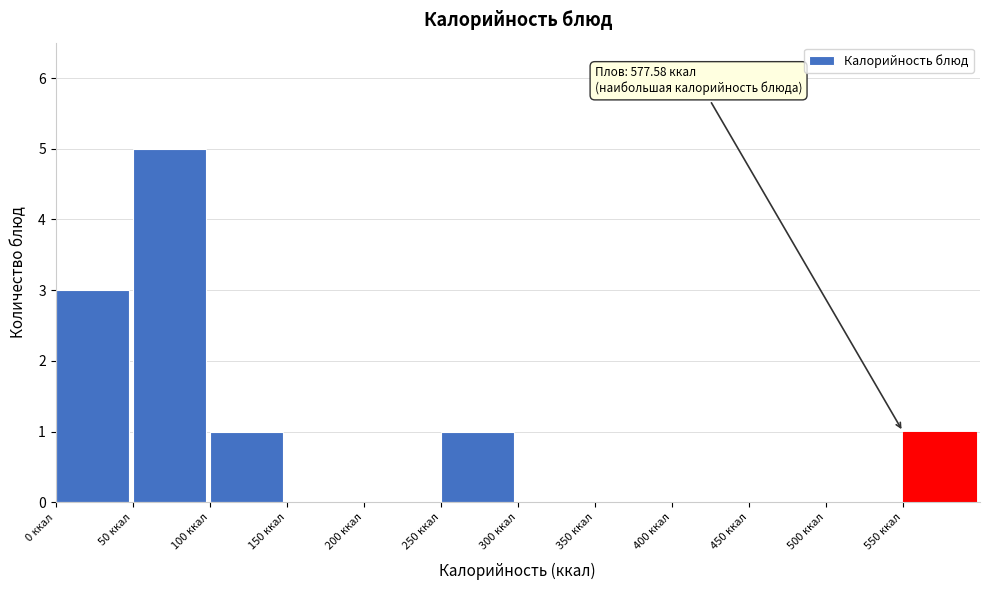

Over which range of the x-axis is the bar tallest?

50 to 100